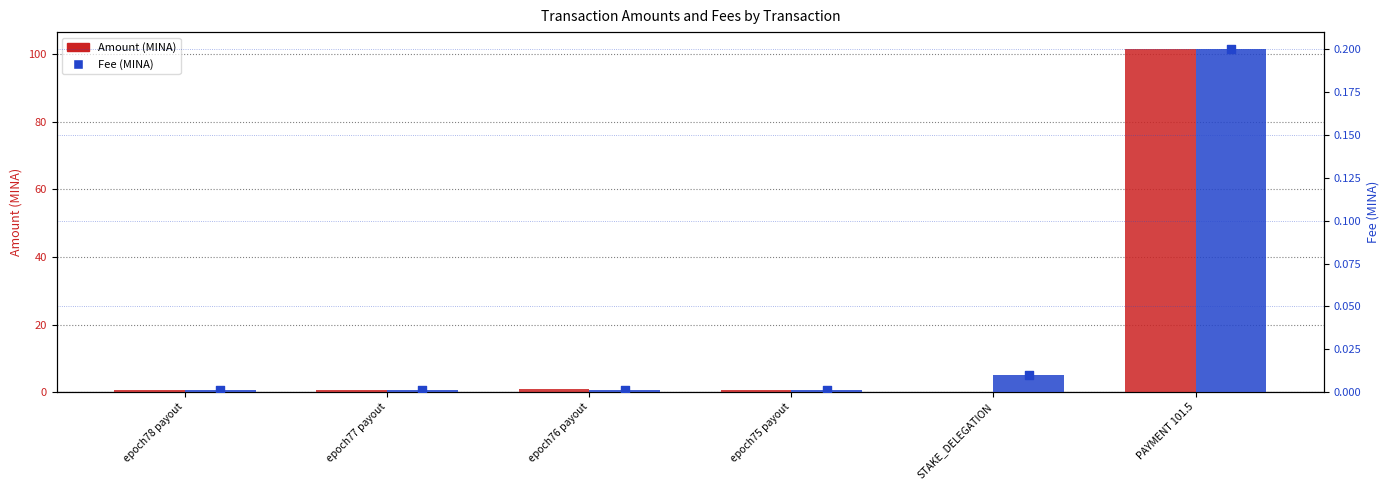

What is the total value across all series at epoch77 payout?

0.6